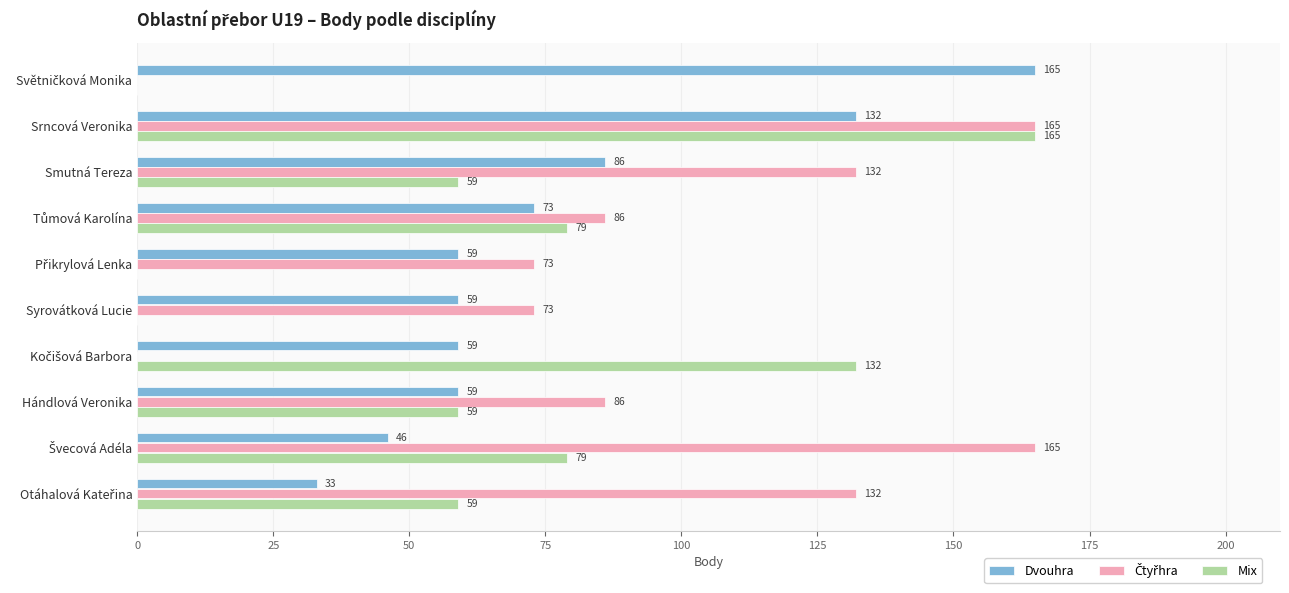

What is the greatest value displayed?

165